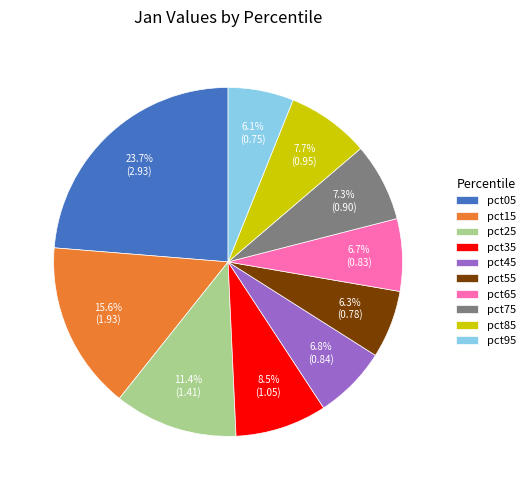

What is the largest slice in the pie chart?

pct05